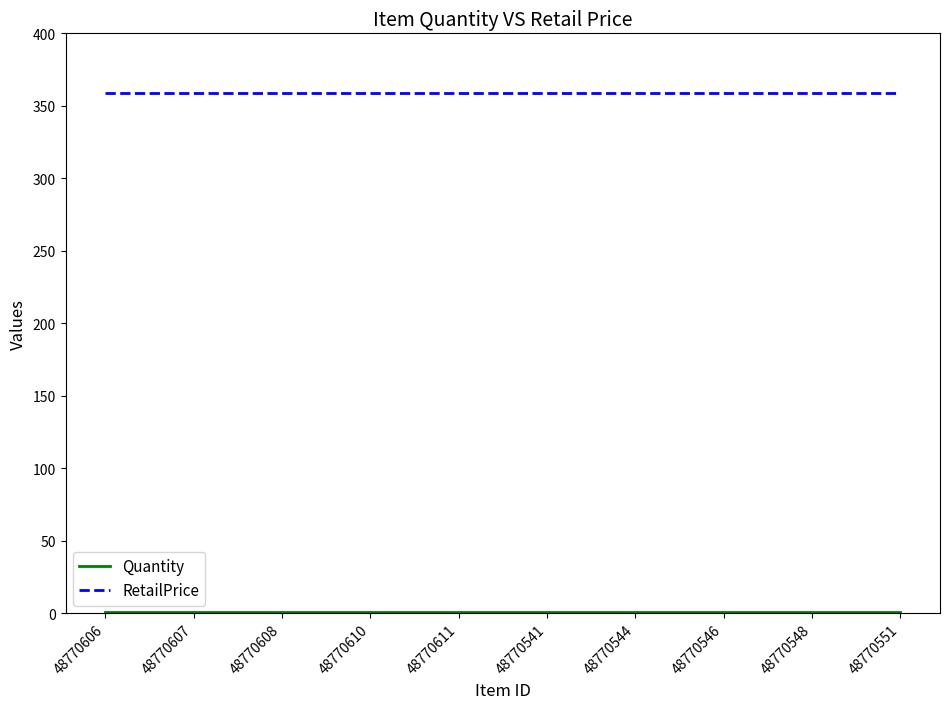

The value of RetailPrice at 48770607 is 170. True or false?

False